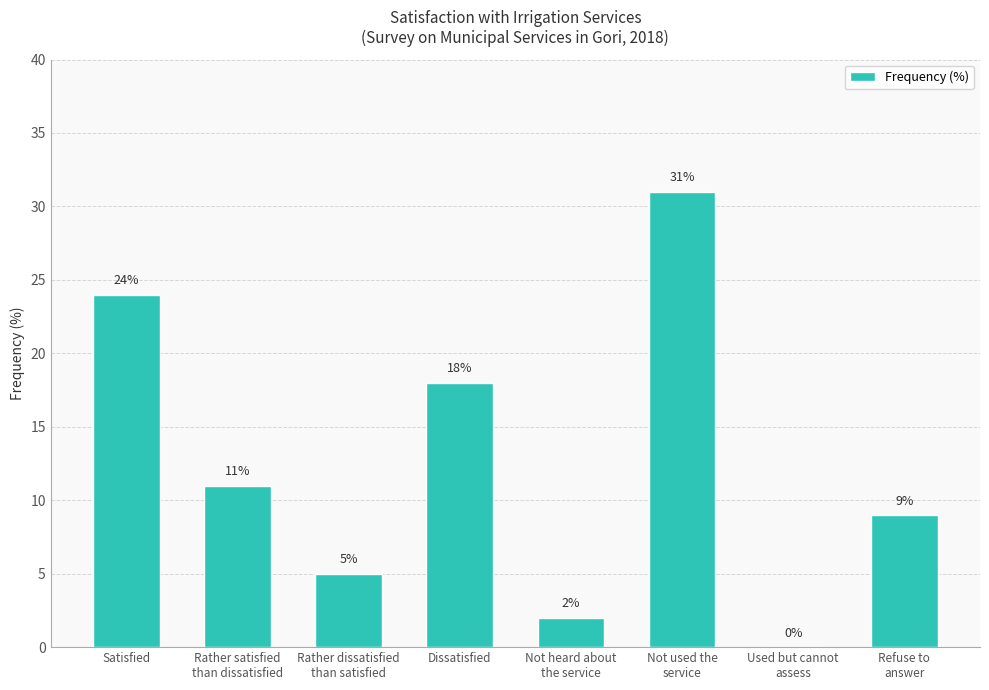

The value at Rather dissatisfied
than satisfied is 8. True or false?

False